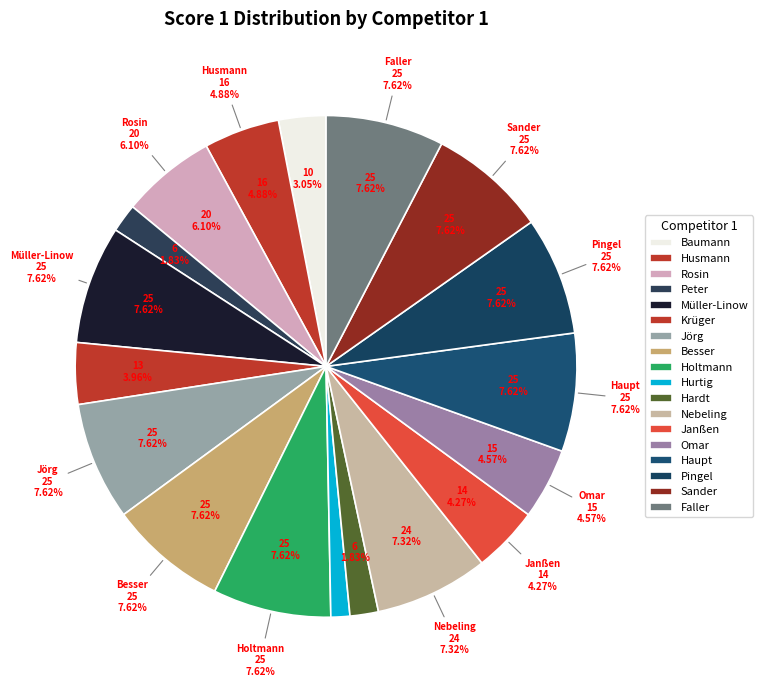

Is there any slice that represents more than half of the pie?

No